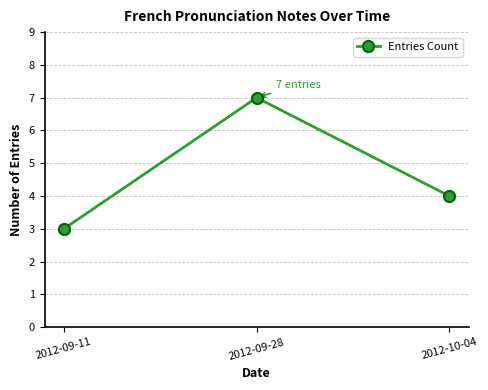

Which has a higher value, 2012-09-11 or 2012-10-04?

2012-10-04